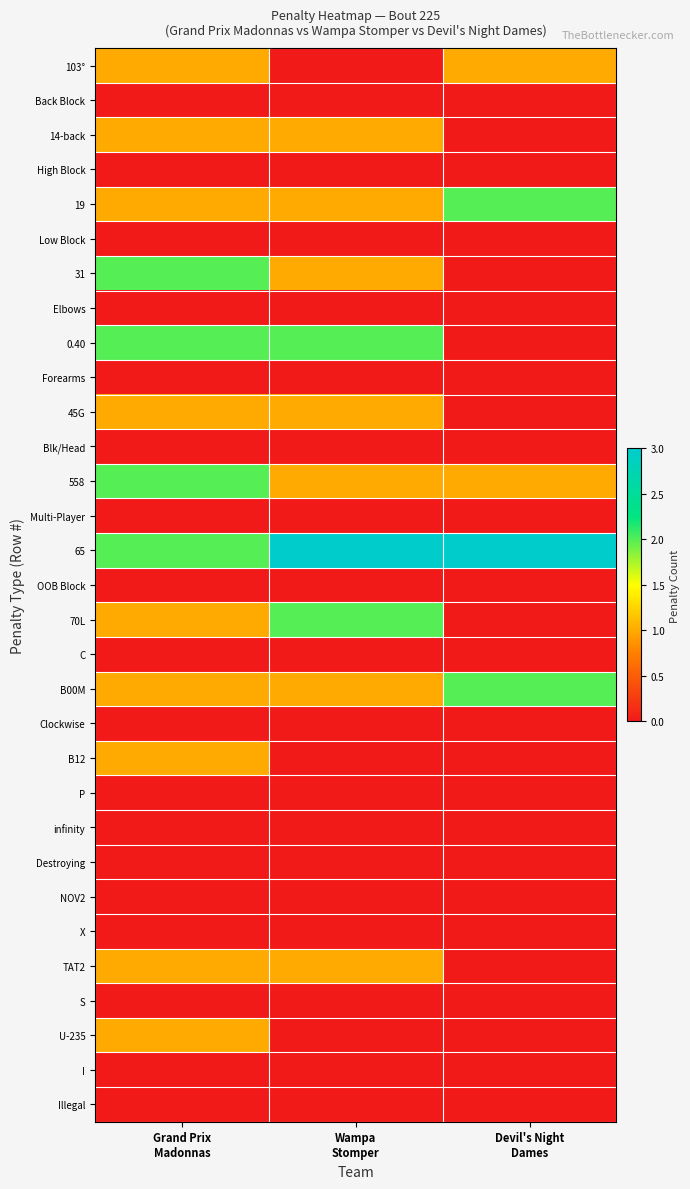

At how many categories does at least one series exceed 1?

3